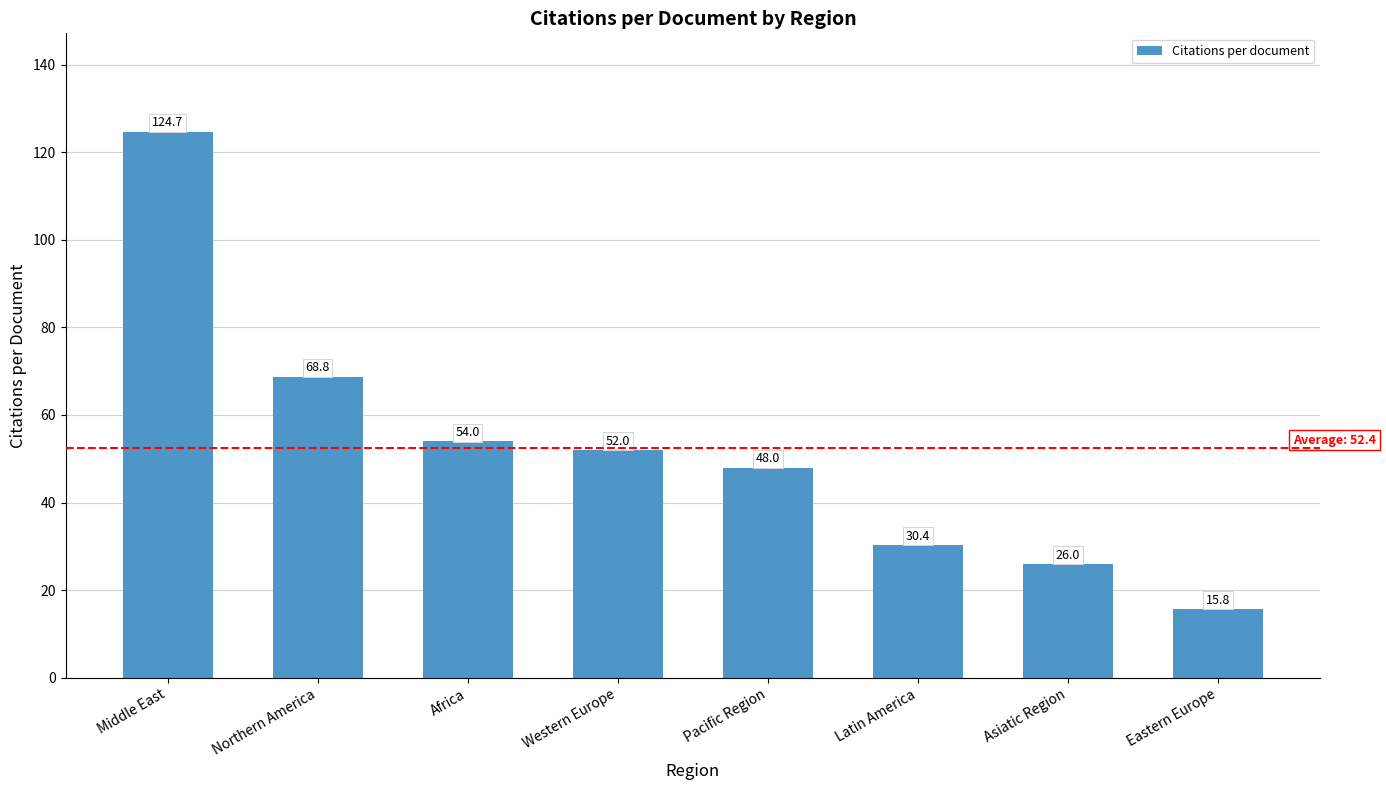

Reading left to right, transcribe all the data shown in this chart.

124.7	68.8	54.0	52.0	48.0	30.4	26.0	15.8